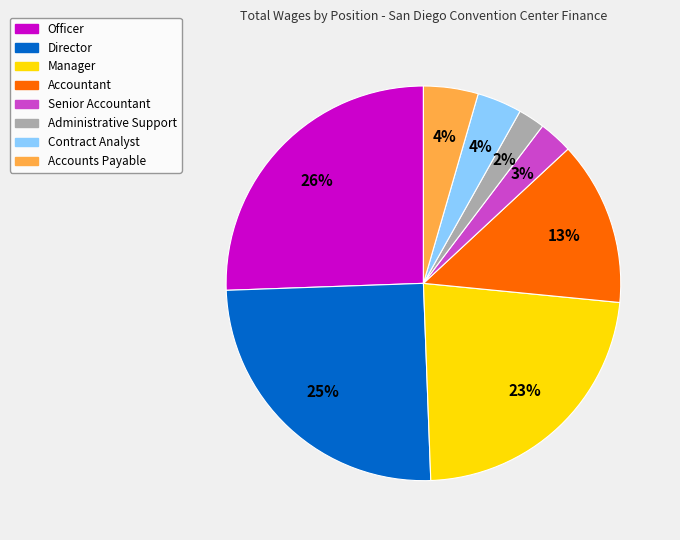

What is the smallest slice in the pie chart?

Administrative Support